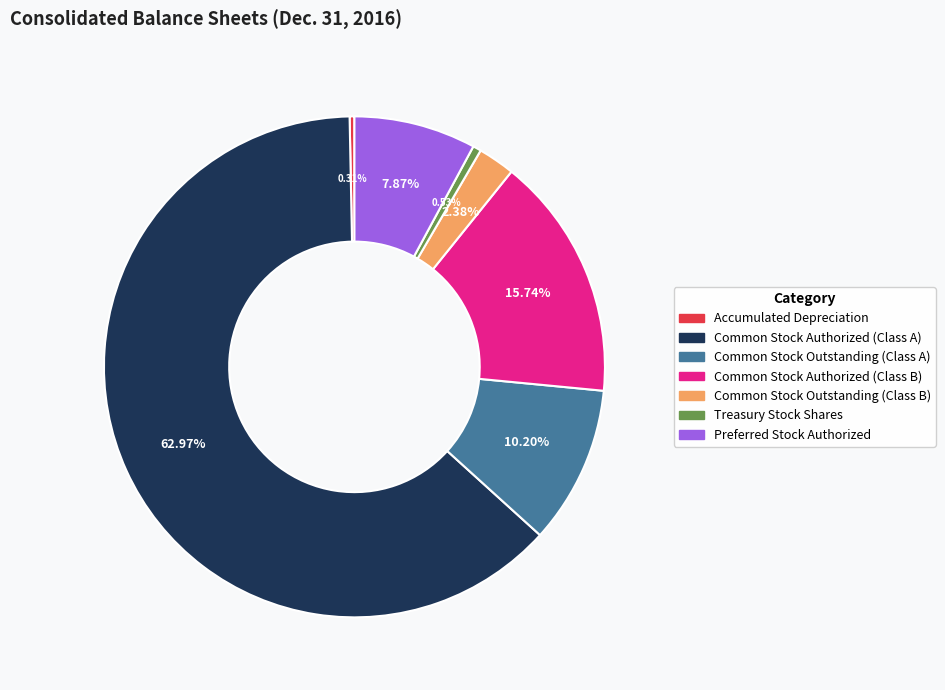

What percentage is NOT represented by Common Stock Authorized (Class A)?

37.0%